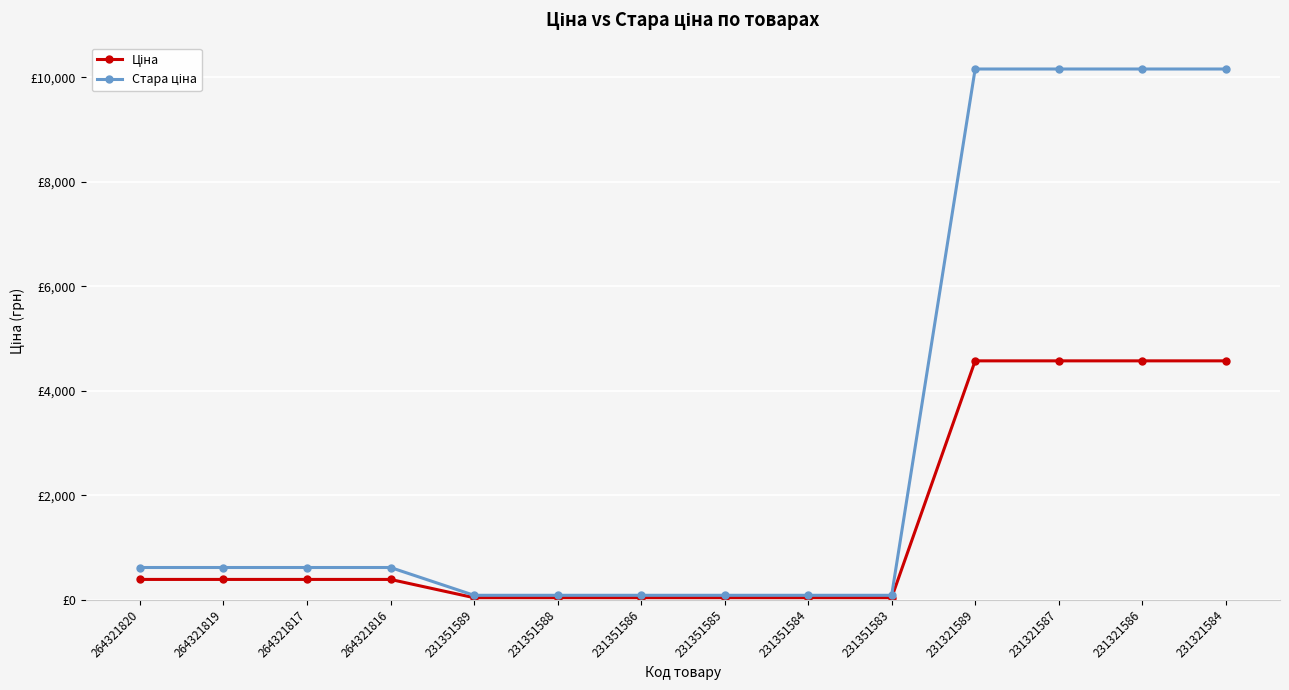

Does the chart have visible grid lines?

Yes